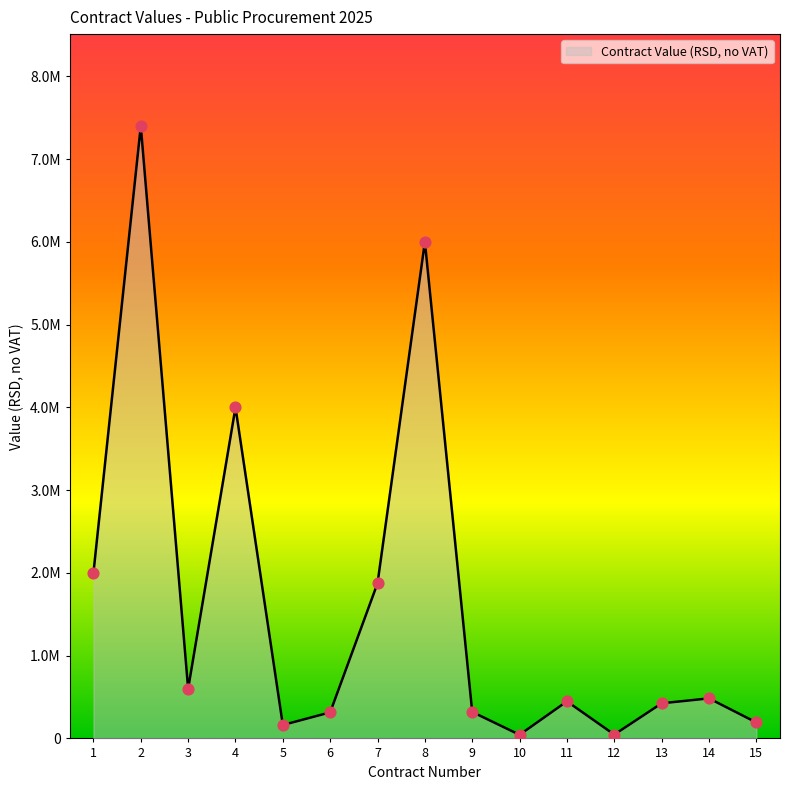

Which has a higher value, 9 or 14?

14